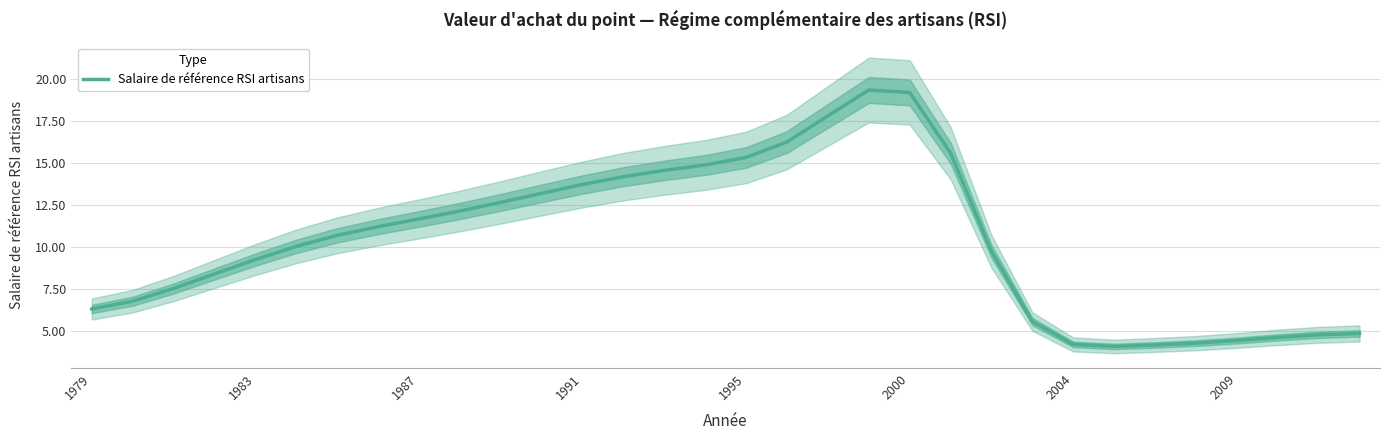

True or false: Salaire de référence RSI artisans has a value of 6.3 at 1979.

True